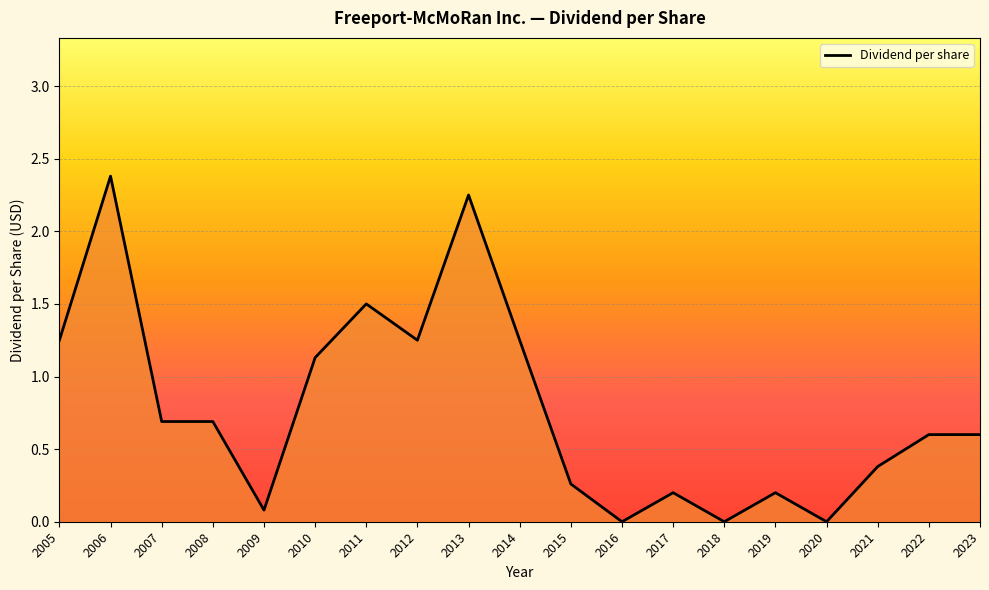

What is the change in value from 2010 to 2011?

+0.4